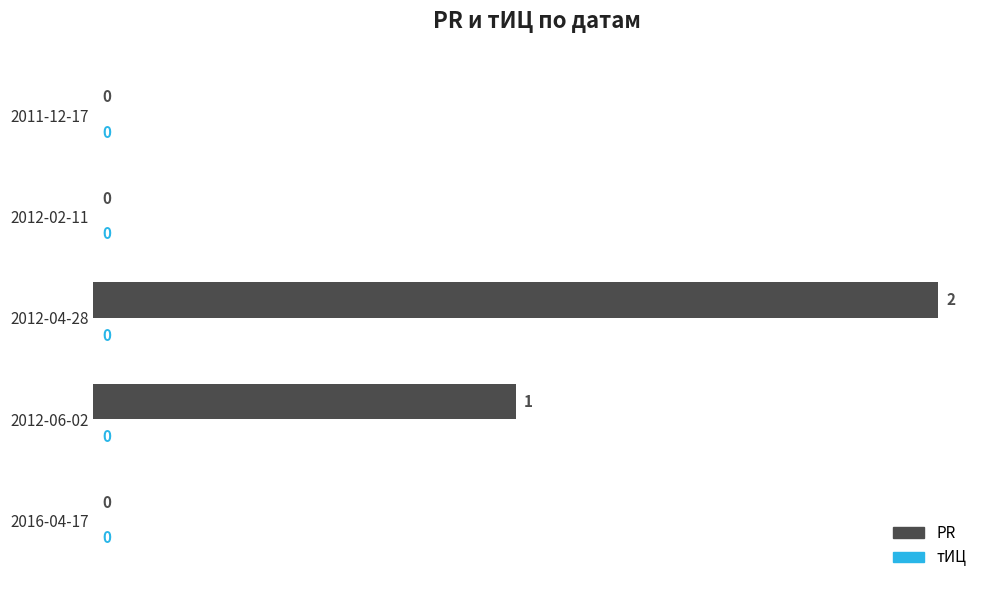

What is the change in value from 2012-06-02 to 2012-04-28?

+1